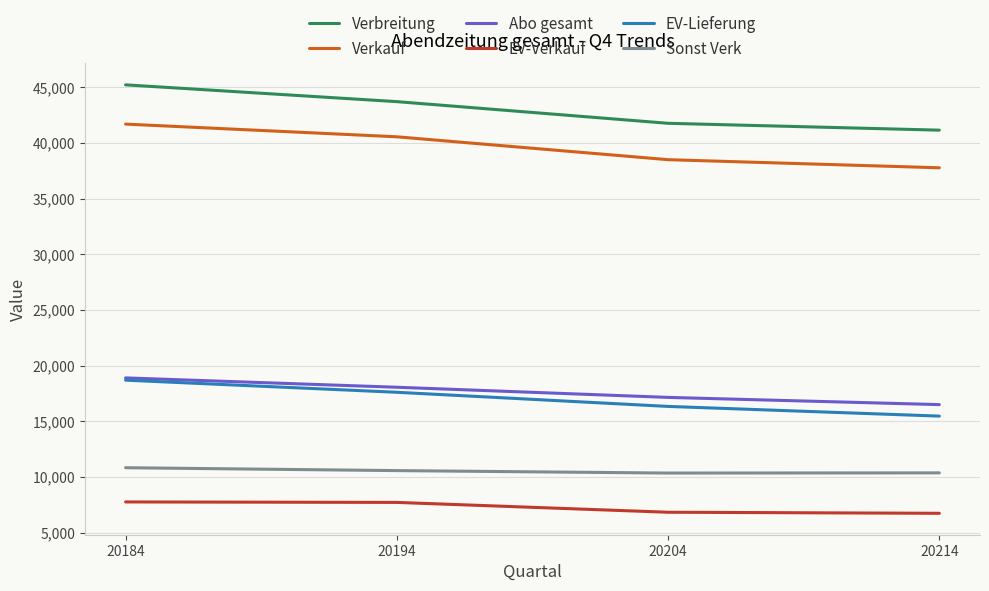

Between 20184 and 20204, which series saw the biggest shift?

Verbreitung